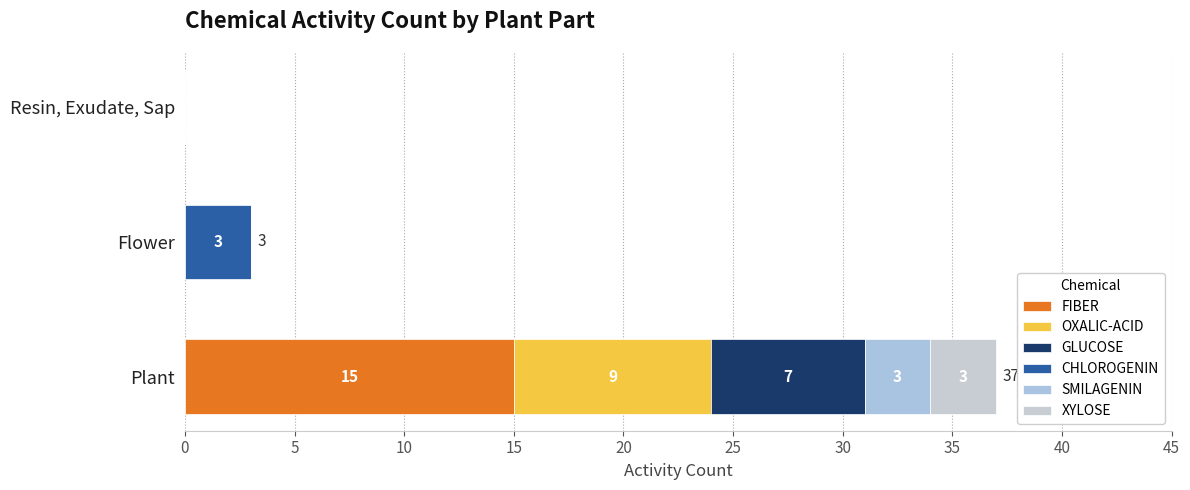

Reading left to right, list all the values displayed in this chart.

FIBER: 15	0	0
OXALIC-ACID: 9	0	0
GLUCOSE: 7	0	0
CHLOROGENIN: 0	3	0
SMILAGENIN: 3	0	0
XYLOSE: 3	0	0